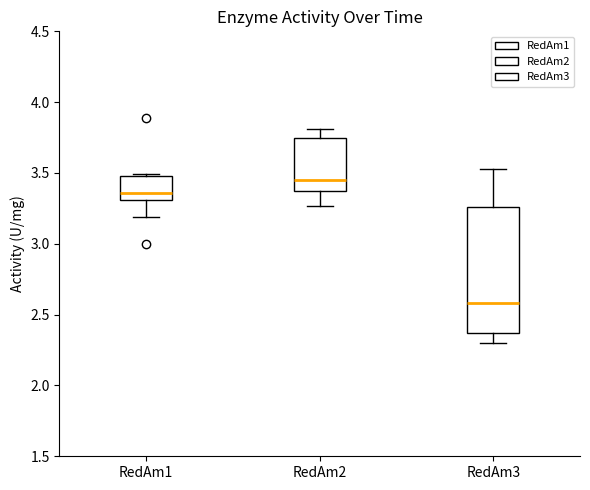

Reading left to right, read every box against the y-axis: the position of its median line, the range the box covers, and the ends of its whiskers. The values are not printed on the chart, so give them approximately, as read against the axis.

RedAm1: median 3.35, box 3.30 to 3.50, whiskers 3.20 to 3.50
RedAm2: median 3.45, box 3.35 to 3.75, whiskers 3.25 to 3.80
RedAm3: median 2.60, box 2.35 to 3.25, whiskers 2.30 to 3.55